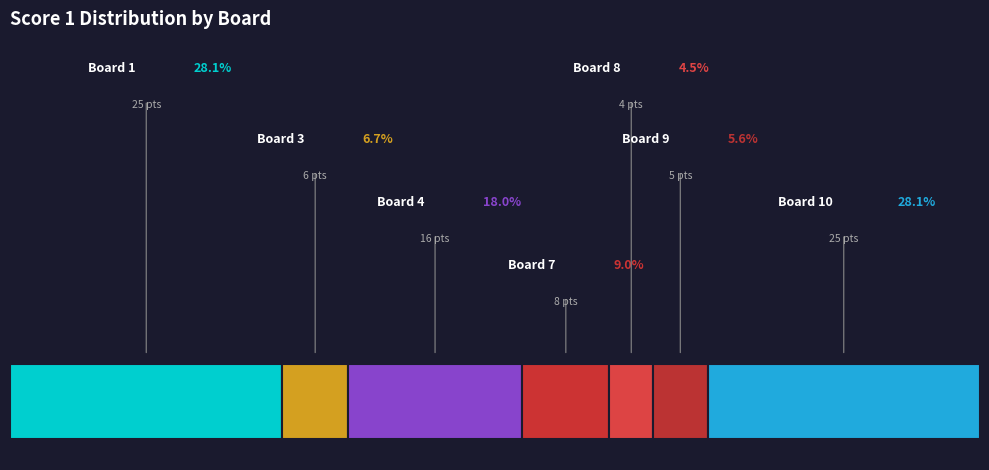

What is the total percentage of 2 and 1?

28.1%